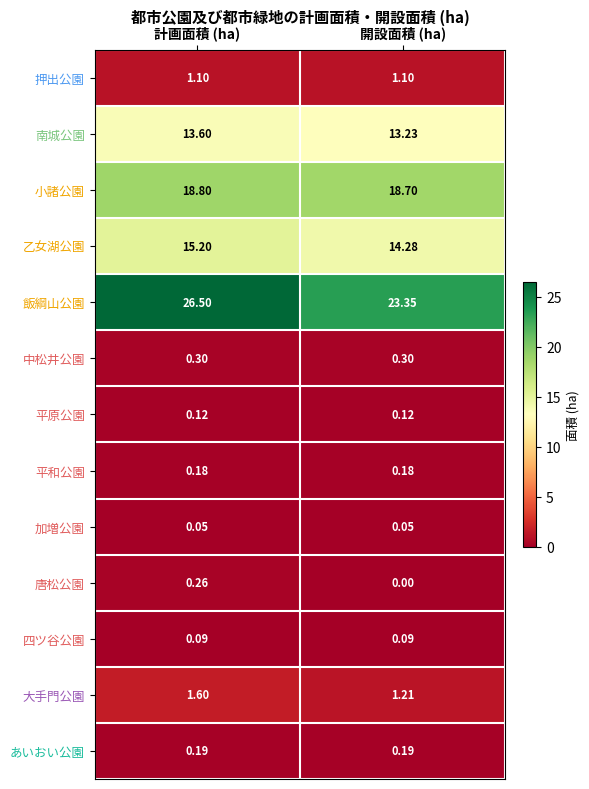

At which category is the sum across all series the highest?

計画面積 (ha)